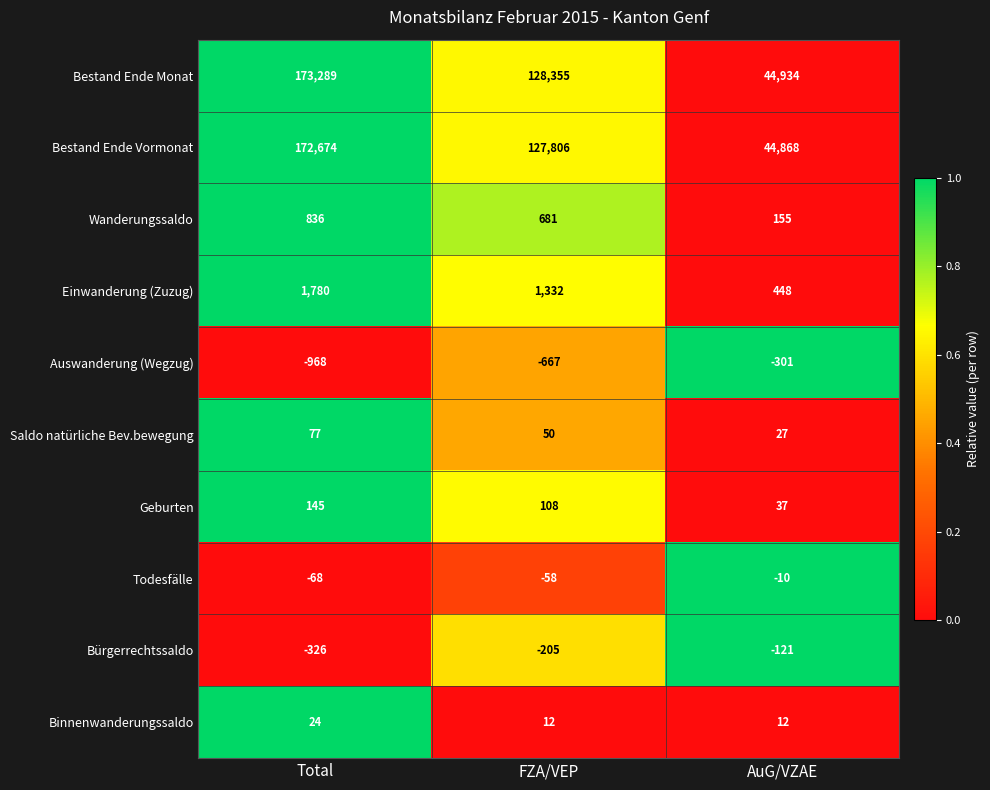

What is the smallest value displayed?

-968